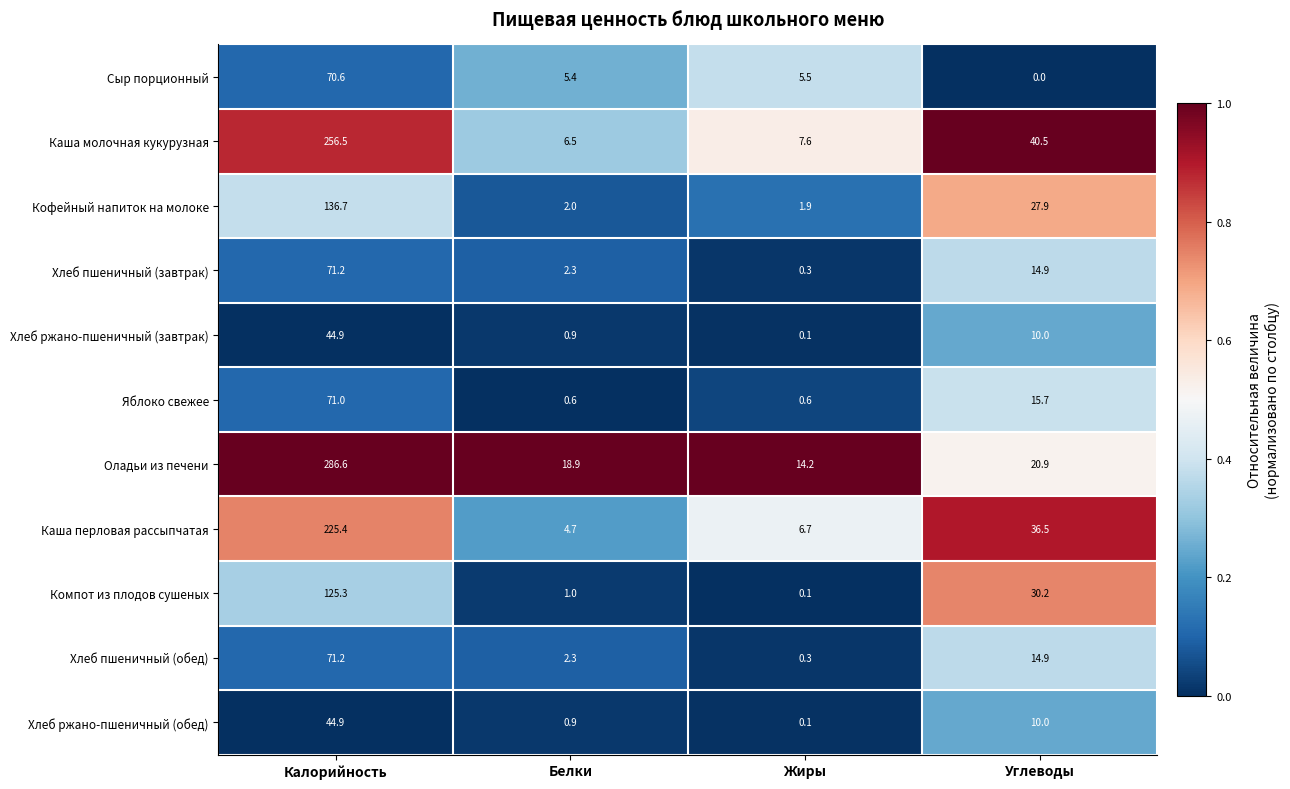

Between Калорийность and Углеводы, which series saw the biggest shift?

Оладьи из печени